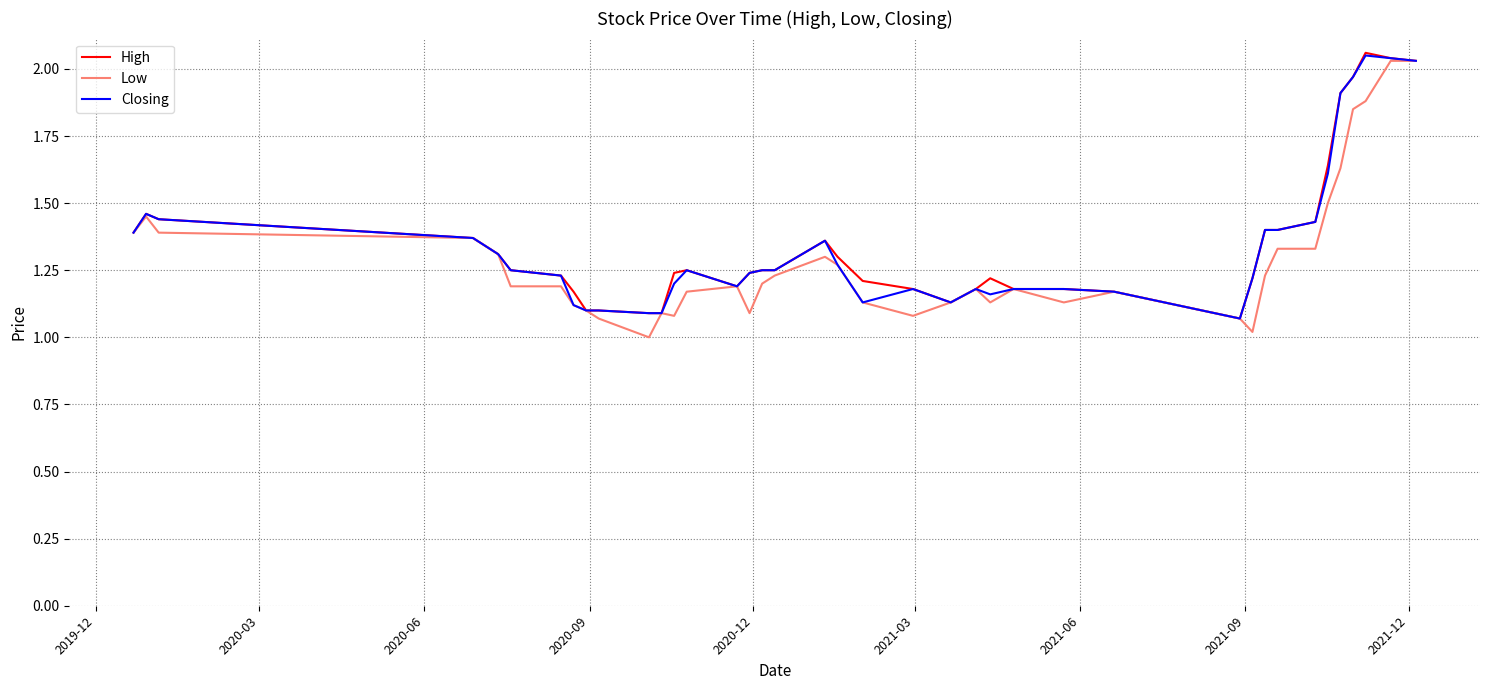

What are all the series names shown in the legend?

High, Low, Closing